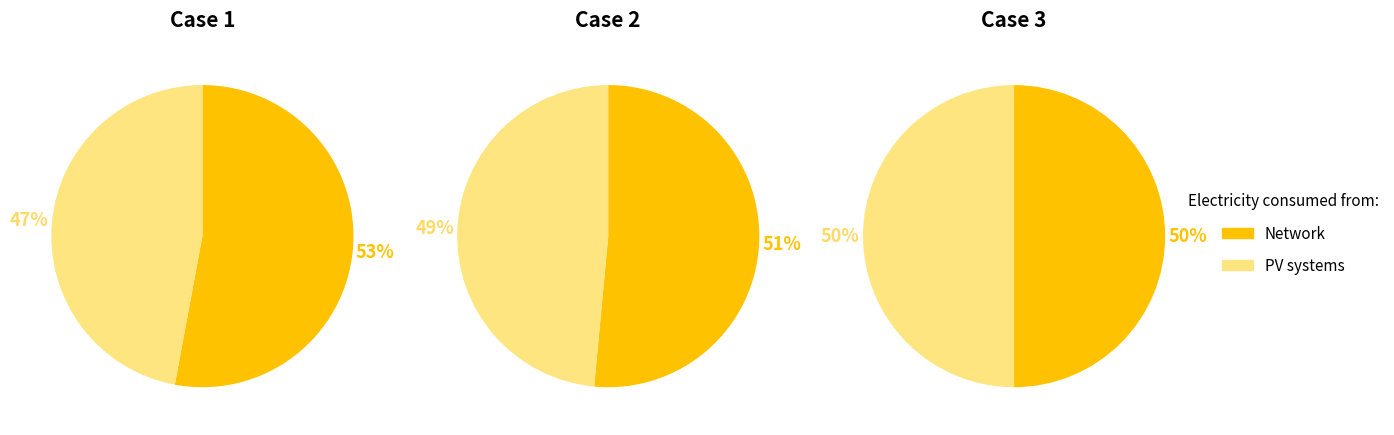

Is it true that 1 is 24% of the pie?

False